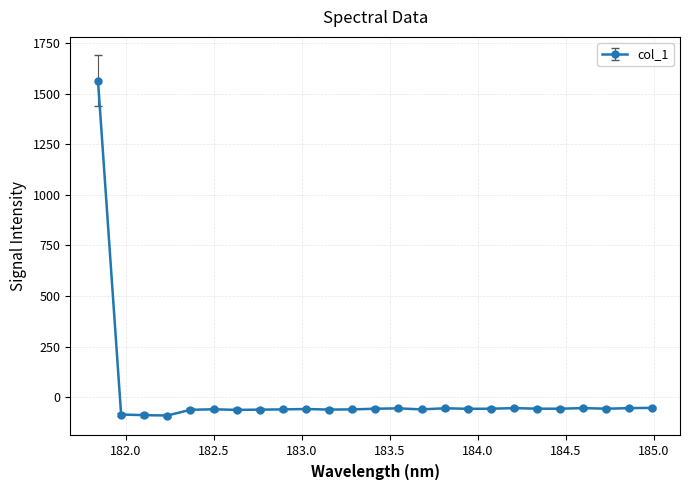

What is the greatest value displayed?

1563.1